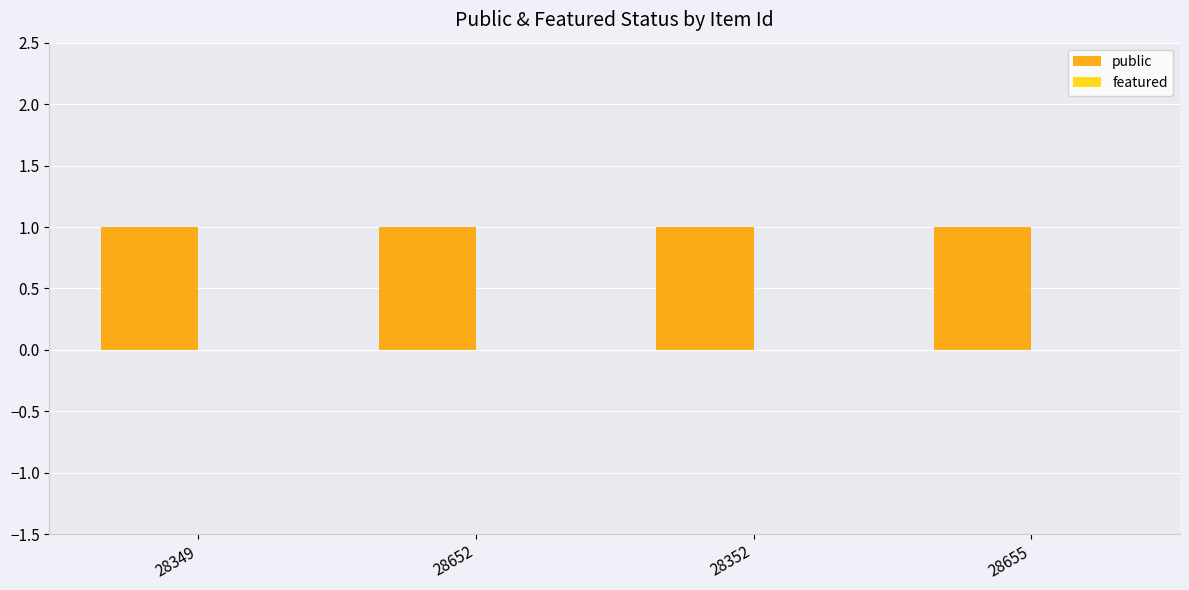

Rank the series by their maximum value, from lowest to highest.

public (neg), featured, featured (neg), public